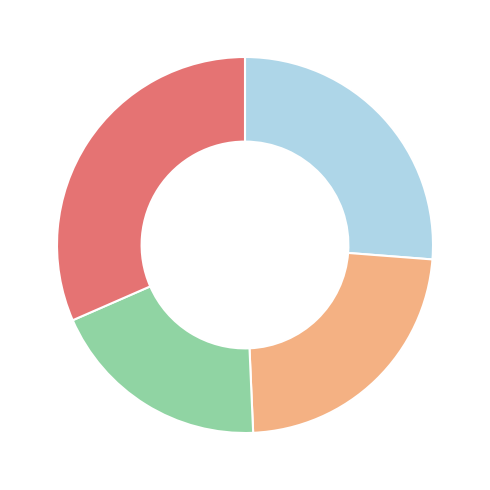

How many segments does this pie chart have?

4